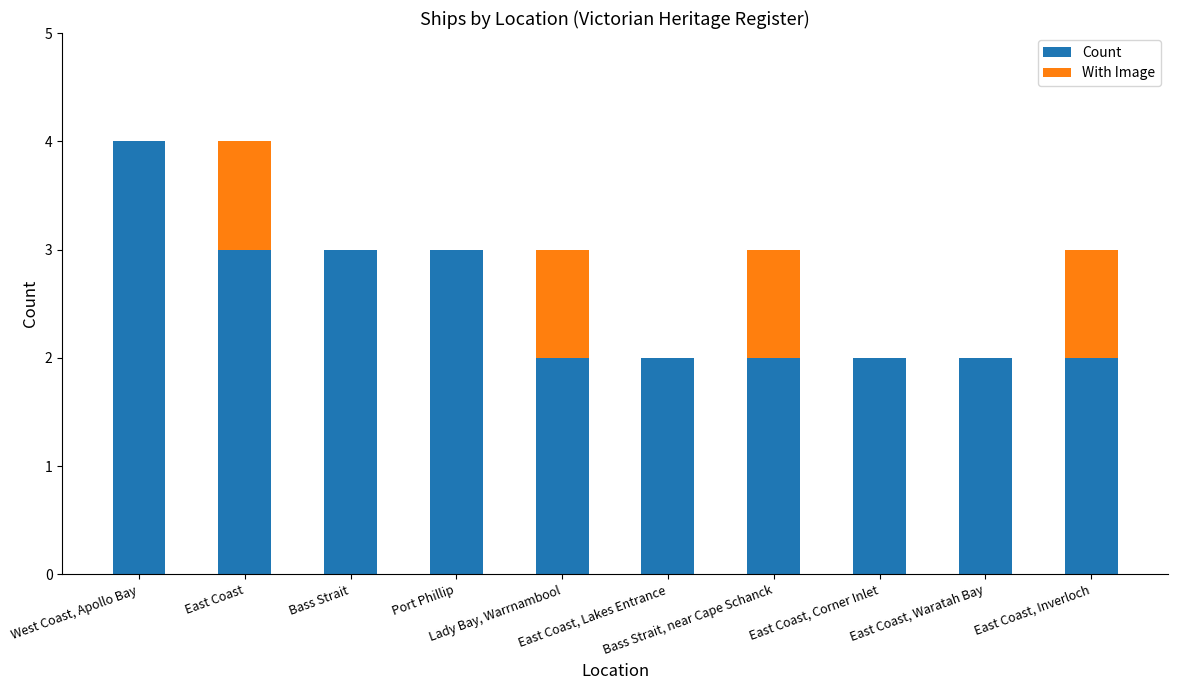

What is the sum of all Count values?

25